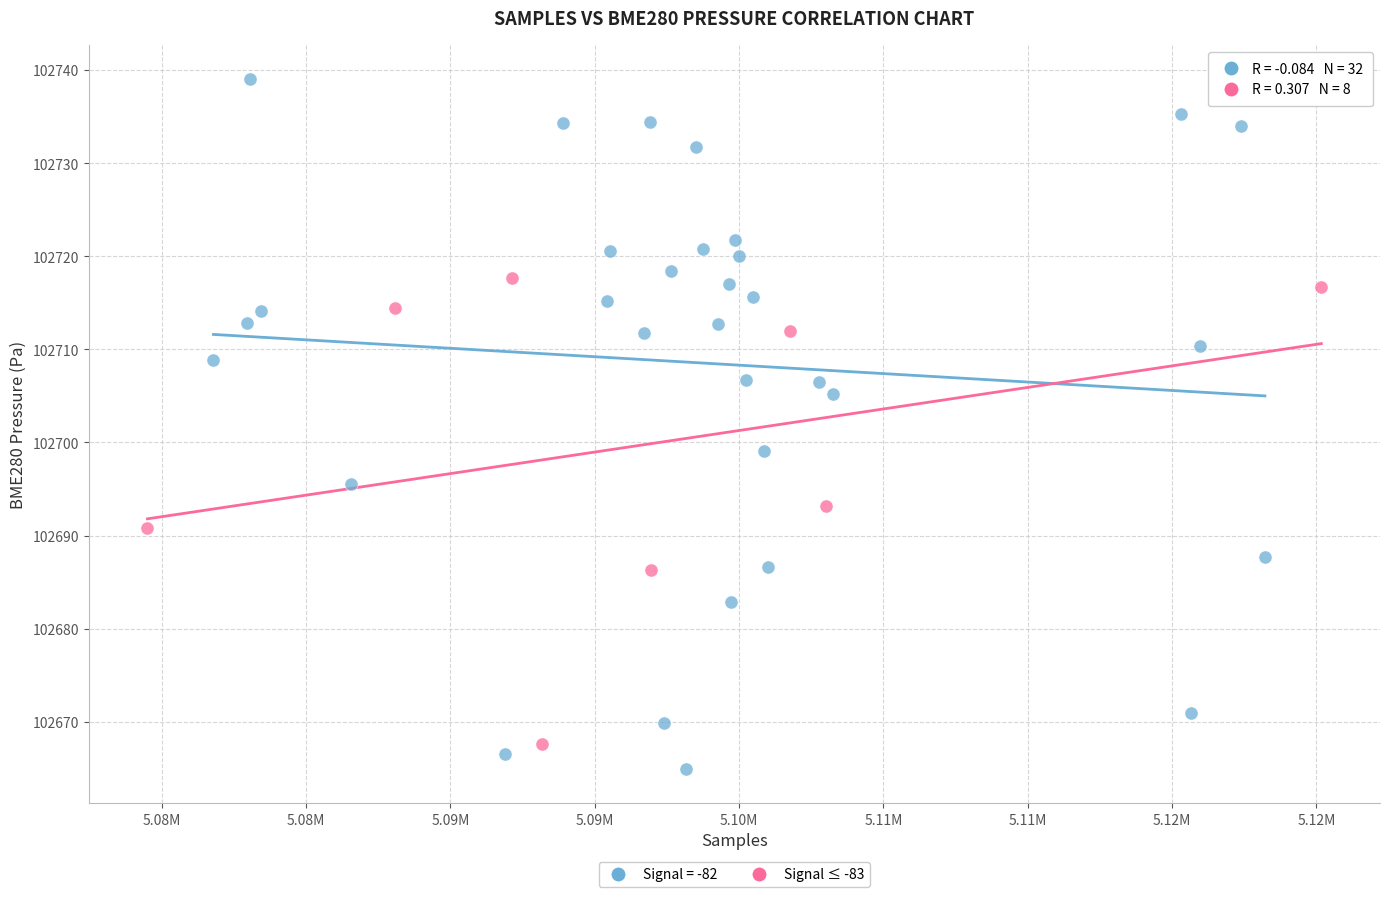

Which series has the largest Y range (max minus min)?

Signal = -82